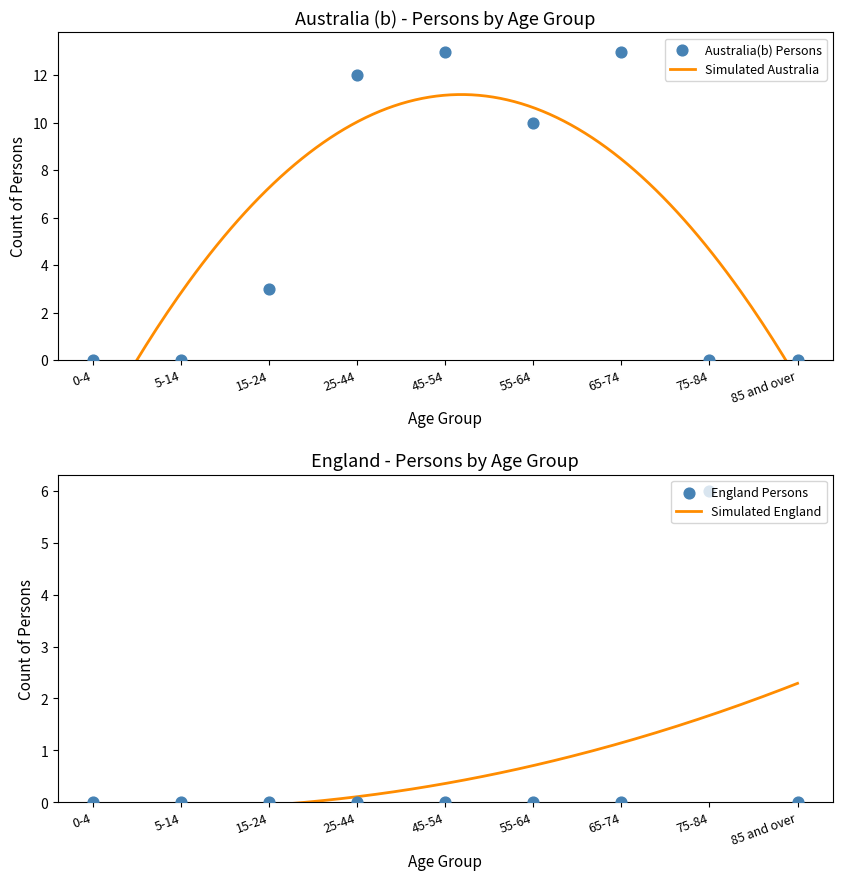

At how many categories does at least one series exceed 9?

4